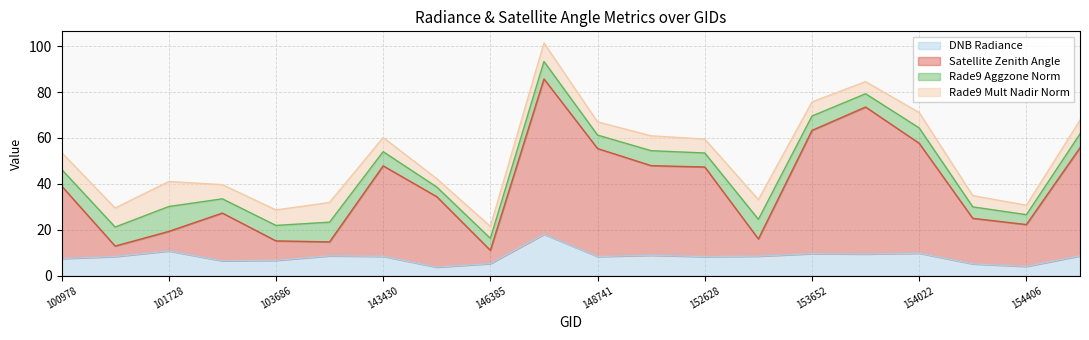

True or false: dnbrad and satz intersect in this chart.

False